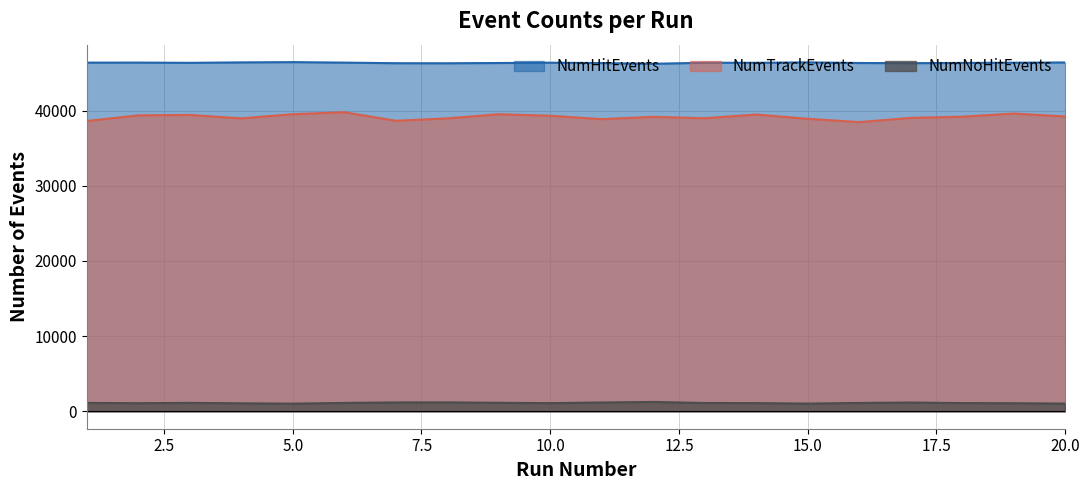

Reading left to right, what are all the values shown in this chart?

NumHitEvents: 46396	46401	46369	46427	46463	46397	46319	46313	46345	46389	46341	46243	46381	46374	46430	46347	46323	46358	46384	46420
NumTrackEvents: 38627	39379	39434	38978	39535	39794	38659	38976	39533	39326	38878	39181	38994	39492	38919	38481	39047	39197	39620	39228
NumNoHitEvents: 1113	1075	1116	1059	1014	1110	1174	1185	1126	1083	1169	1241	1099	1086	1023	1107	1162	1089	1071	1025